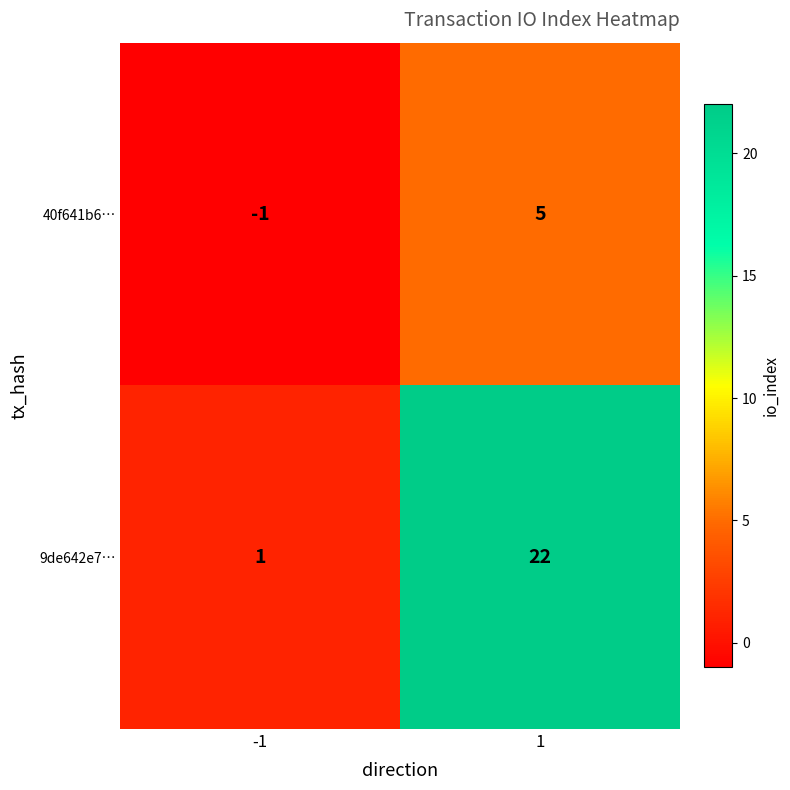

What value does the 40f641b6… series have at 1?

5